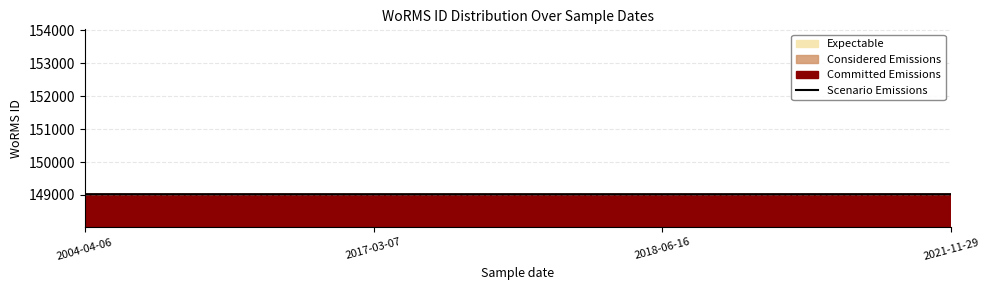

Reading left to right, transcribe all the data shown in this chart.

2004-04-06=149023	2017-03-07=149022	2018-06-16=149022	2021-11-29=149023